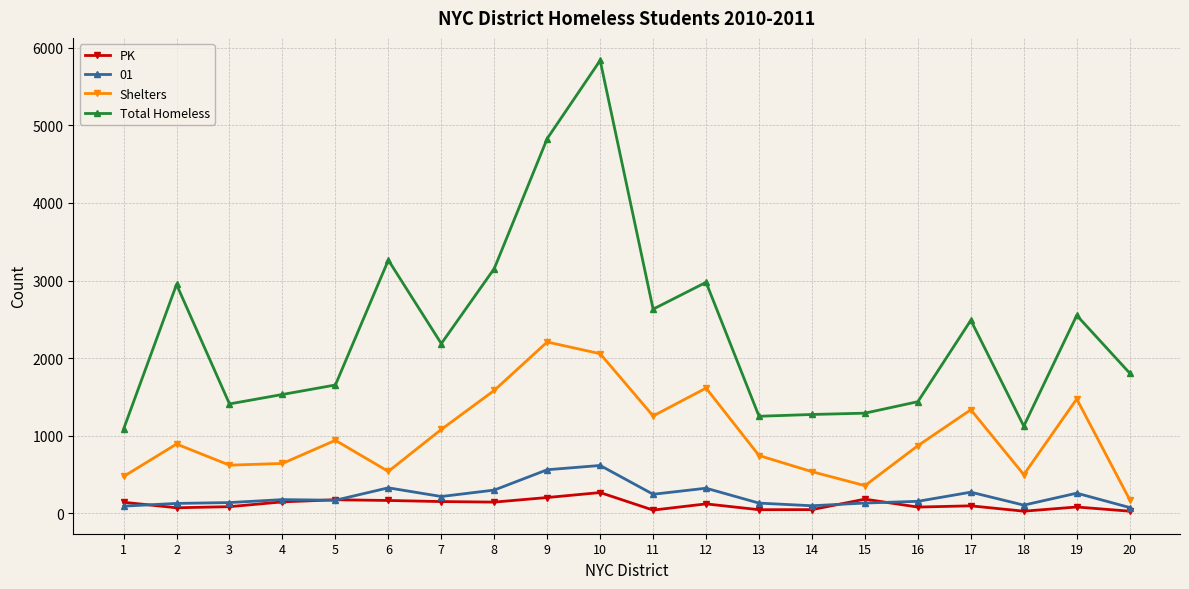

What is the difference between the second highest and minimum values in the PK series?

176